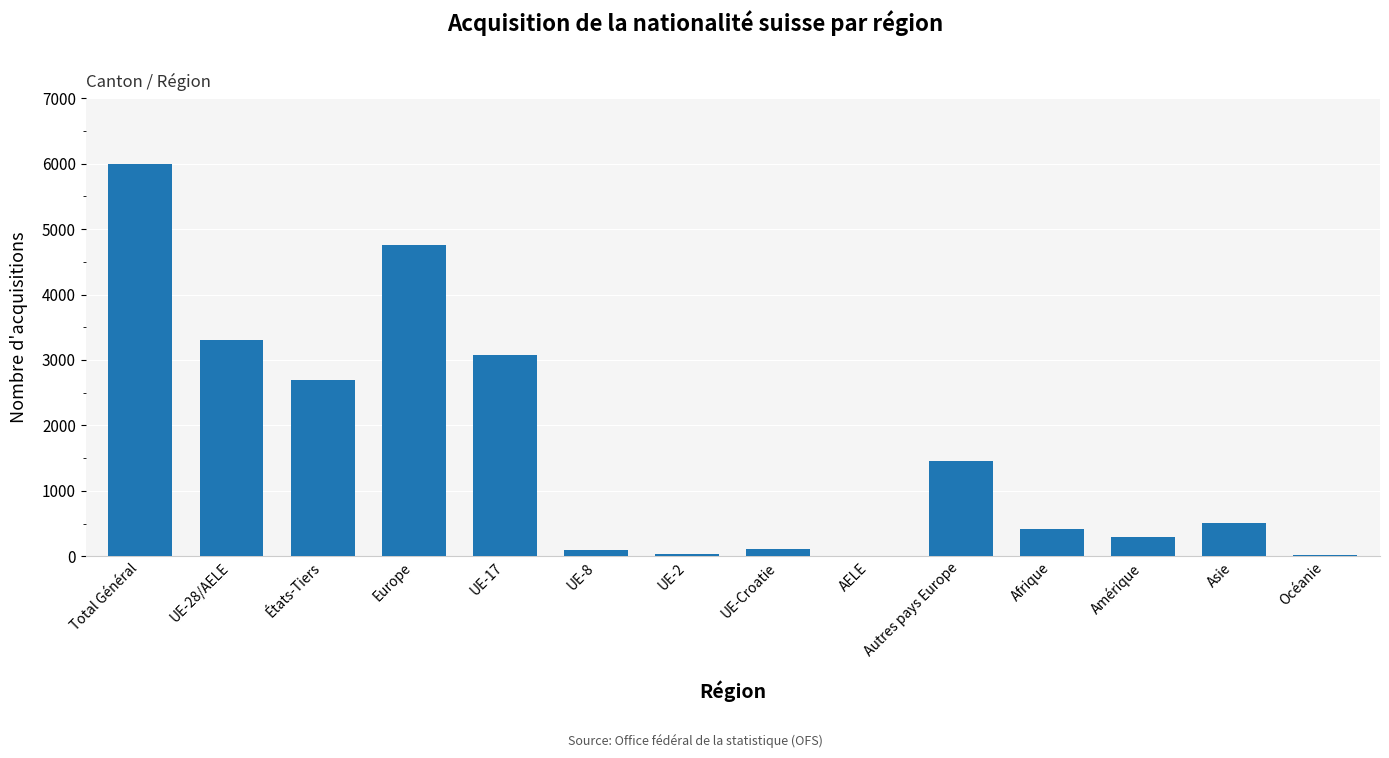

The chart shows a value of 4355 at États-Tiers. True or false?

False